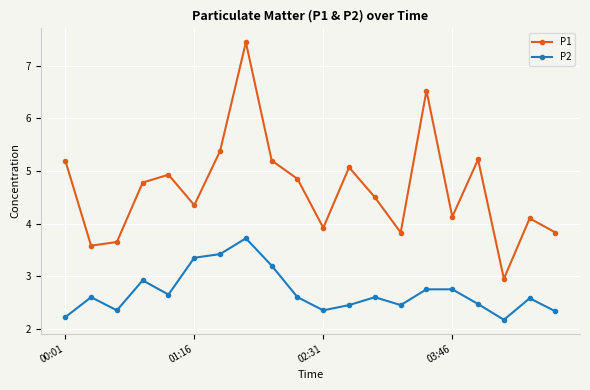

What is the difference between the maximum and minimum values in the P1 series?

4.5